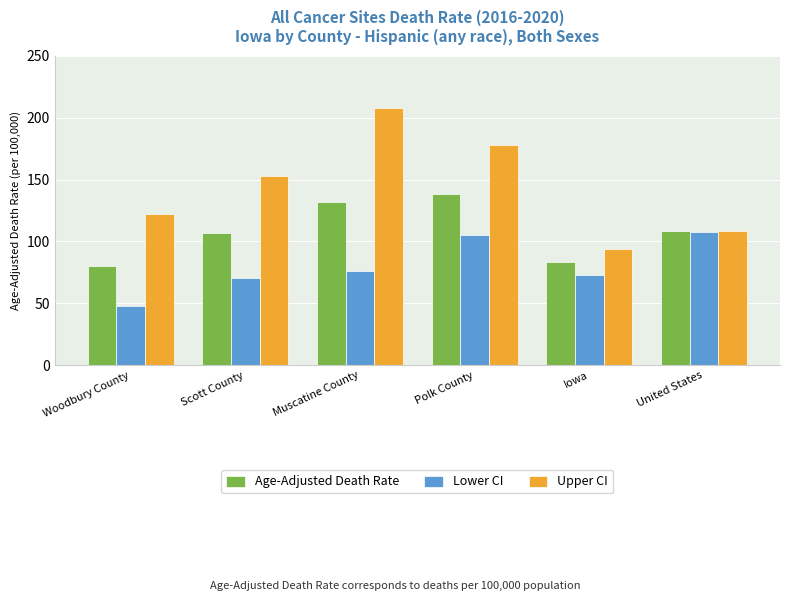

What is the smallest value displayed?

47.8